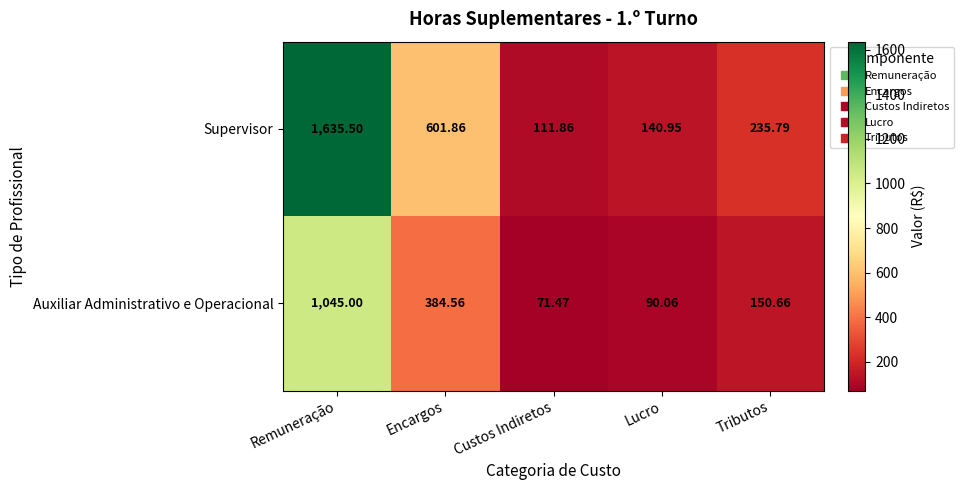

At which category is the sum across all series the highest?

Remuneração